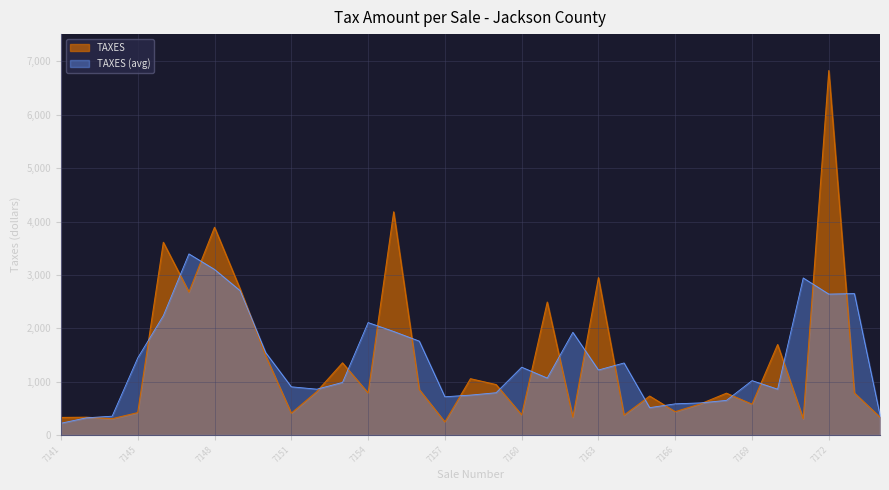

At which category does the chart reach its peak across all series?

7172